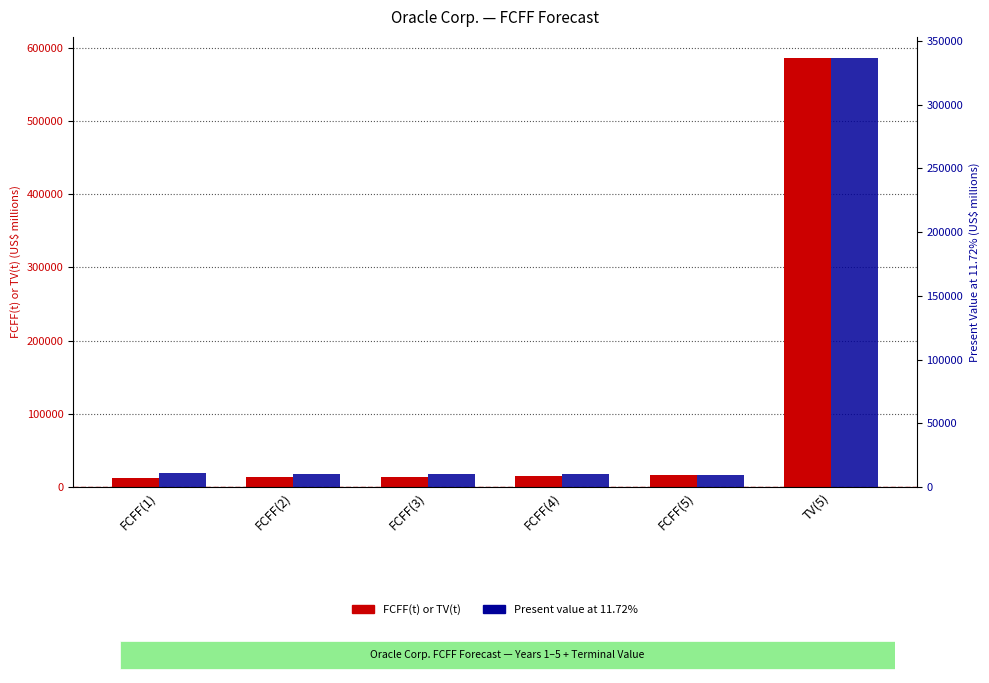

True or false: Present value at 11.72% has a value of 10202 at FCFF(3).

True